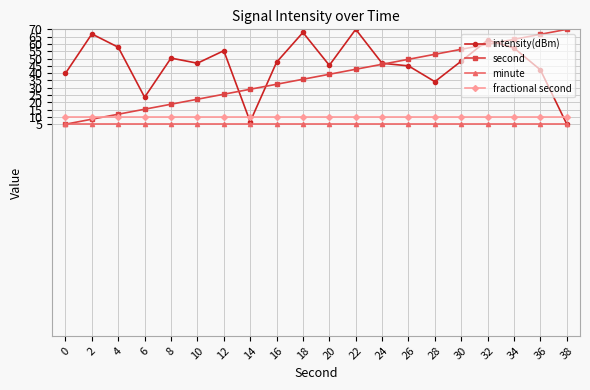

What is the value of the fractional second point at the 10th from the left?

10.0